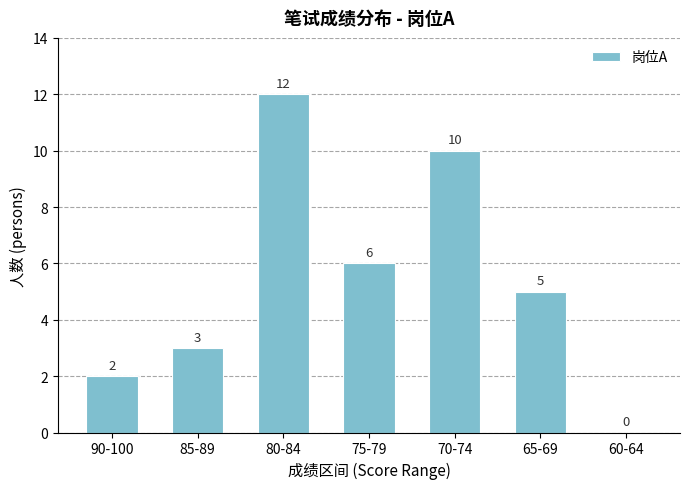

What is the sum of the values at 60-64 and 85-89?

3